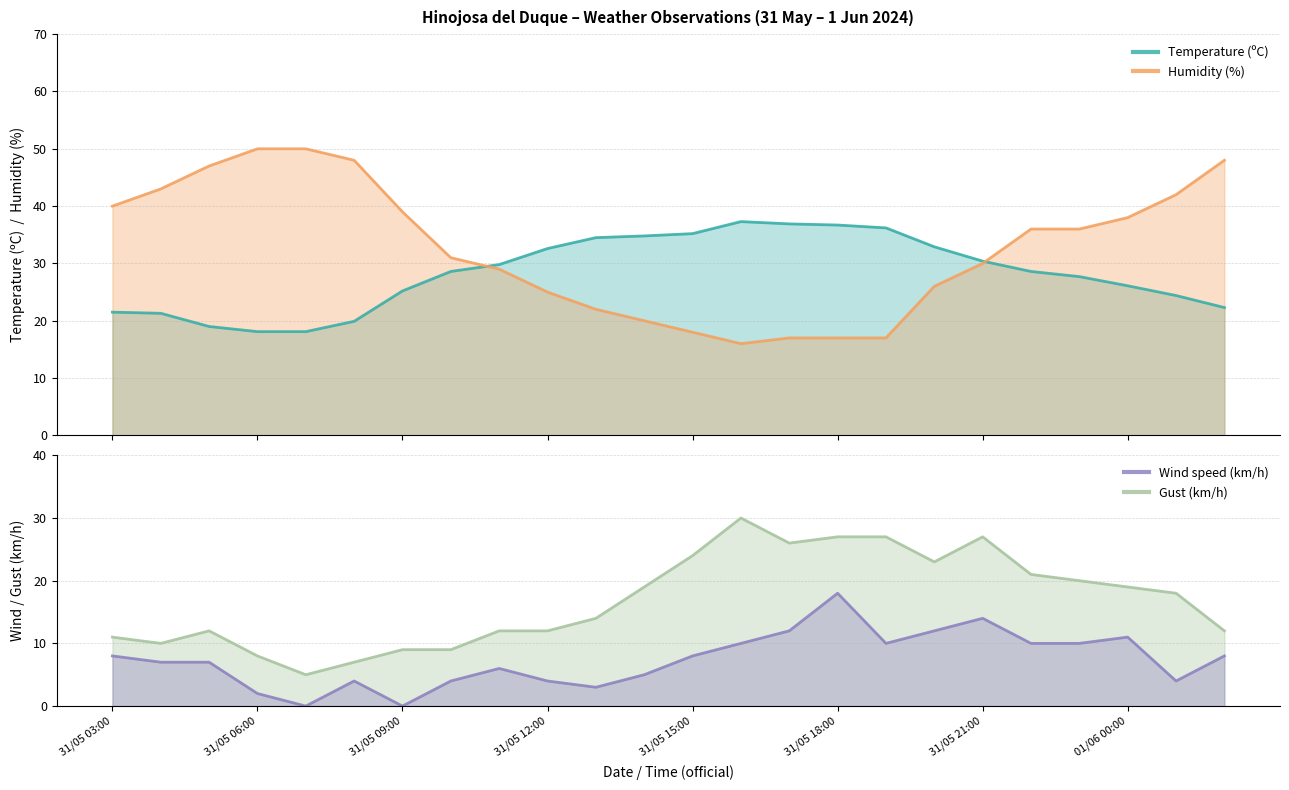

What is the minimum value for Gust (km/h)?

5.0